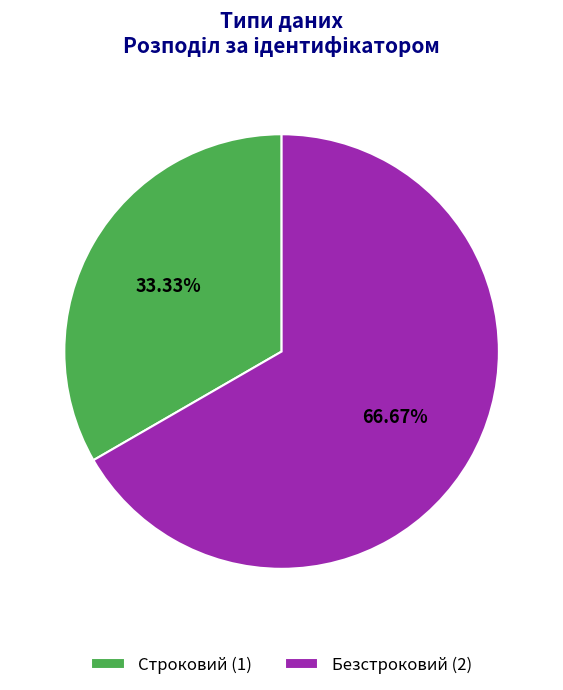

How many segments does this pie chart have?

2